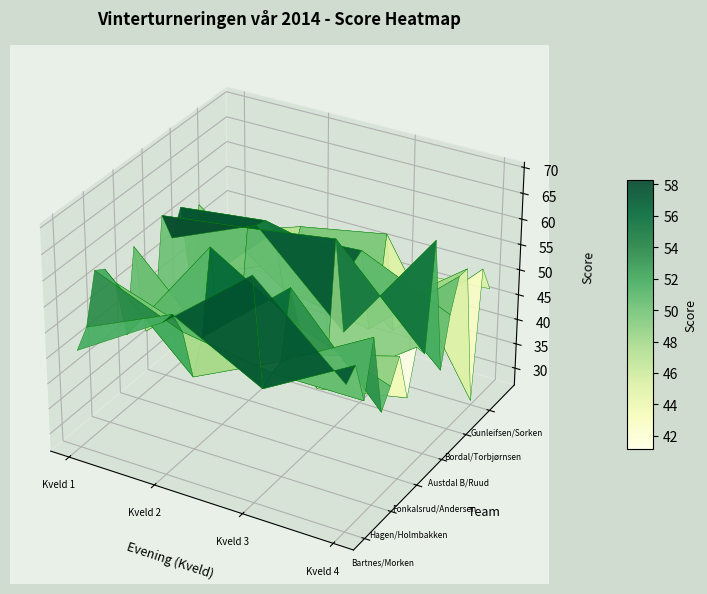

What is the difference between the highest and lowest values at Kveld 1?

20.2